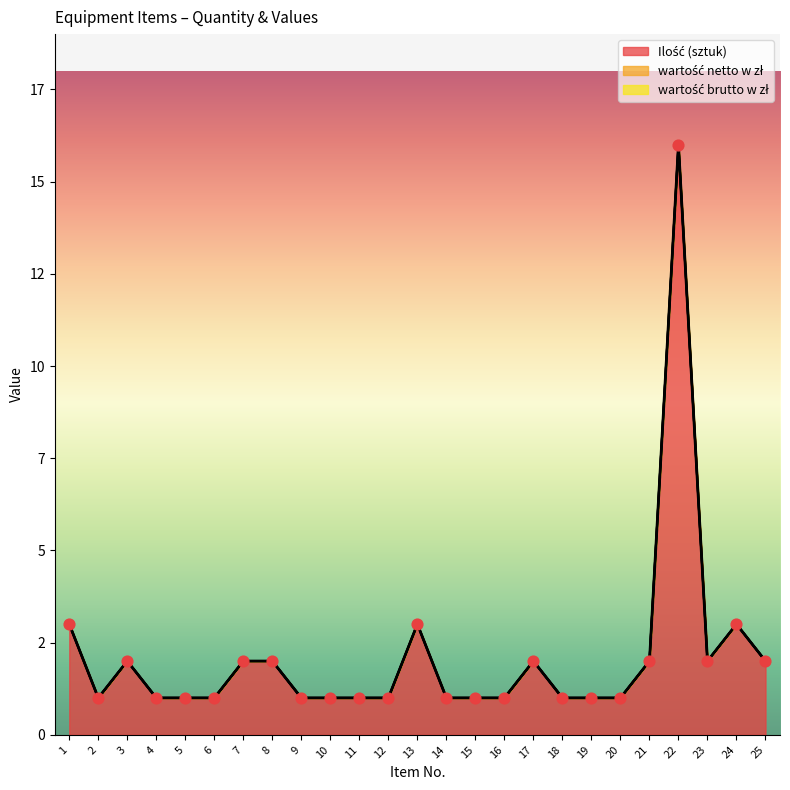

Which series contains the highest Y value?

Ilość (sztuk)